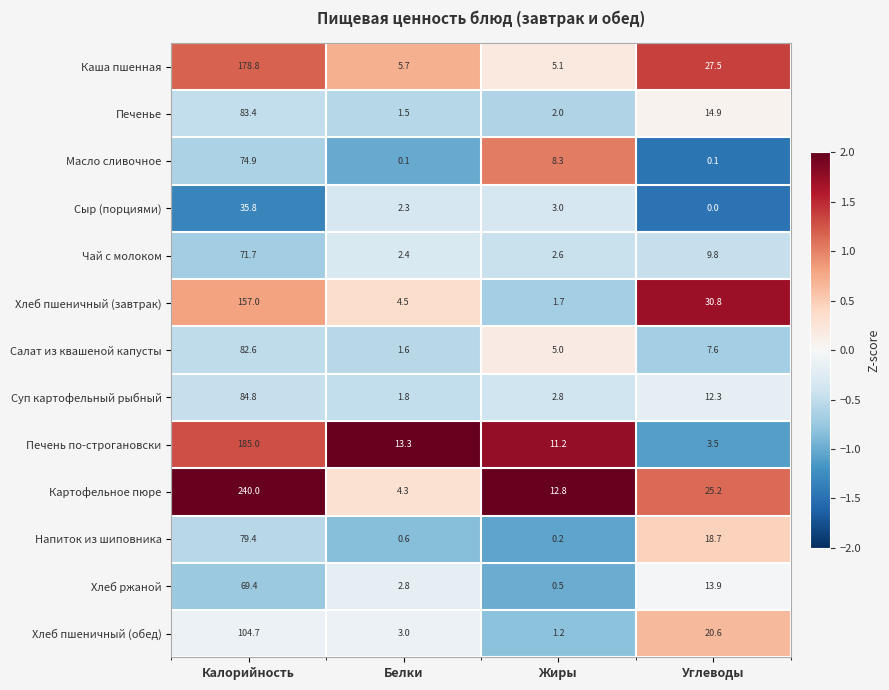

List the series in order of their peak value, highest first.

Картофельное пюре, Печень по-строгановски, Каша пшенная, Хлеб пшеничный (завтрак), Хлеб пшеничный (обед), Суп картофельный рыбный, Печенье, Салат из квашеной капусты, Напиток из шиповника, Масло сливочное, Чай с молоком, Хлеб ржаной, Сыр (порциями)